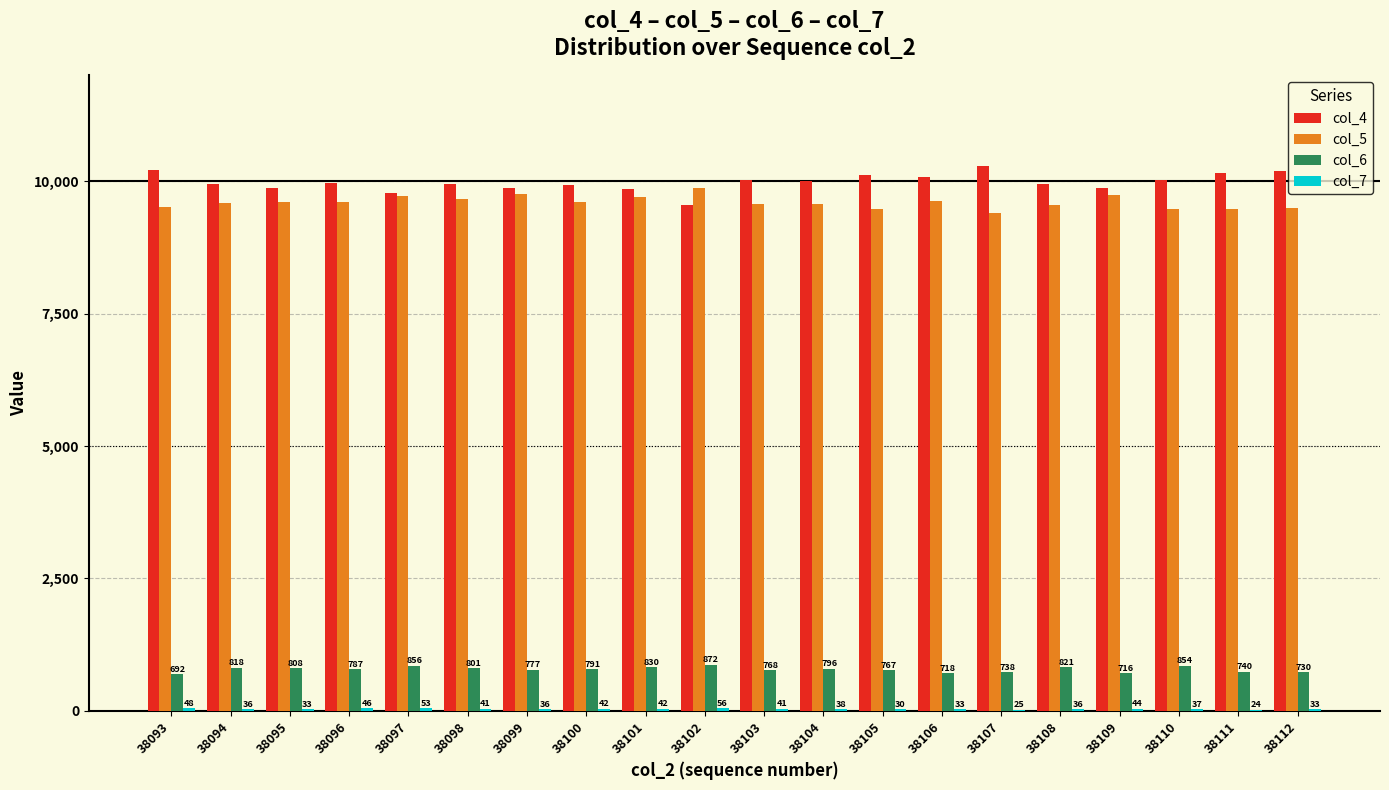

Where does the col_4 series first go above 9963?

38093